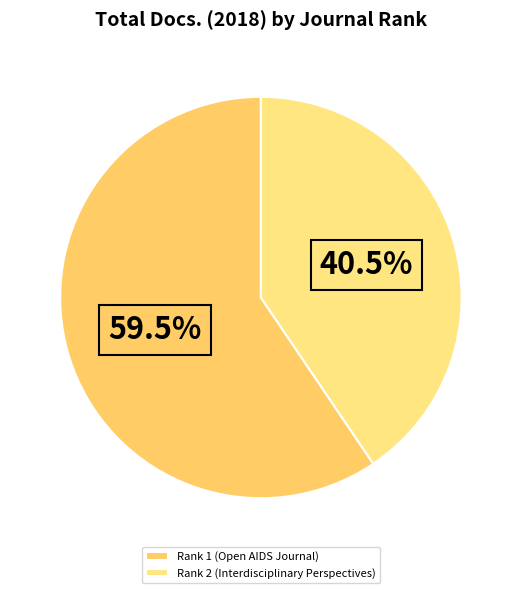

Is it true that Rank 1 (Open AIDS Journal) is 65% of the pie?

False